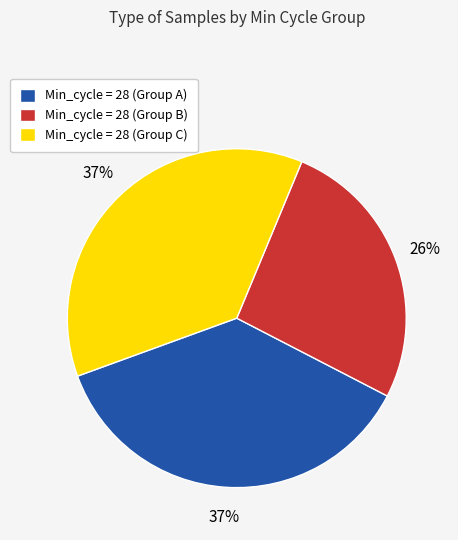

Is there any slice that represents more than half of the pie?

No